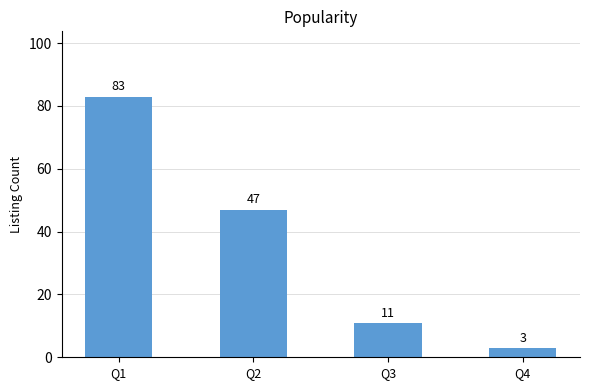

What is the ratio of the value at Q1 to the value at Q4?

27.7